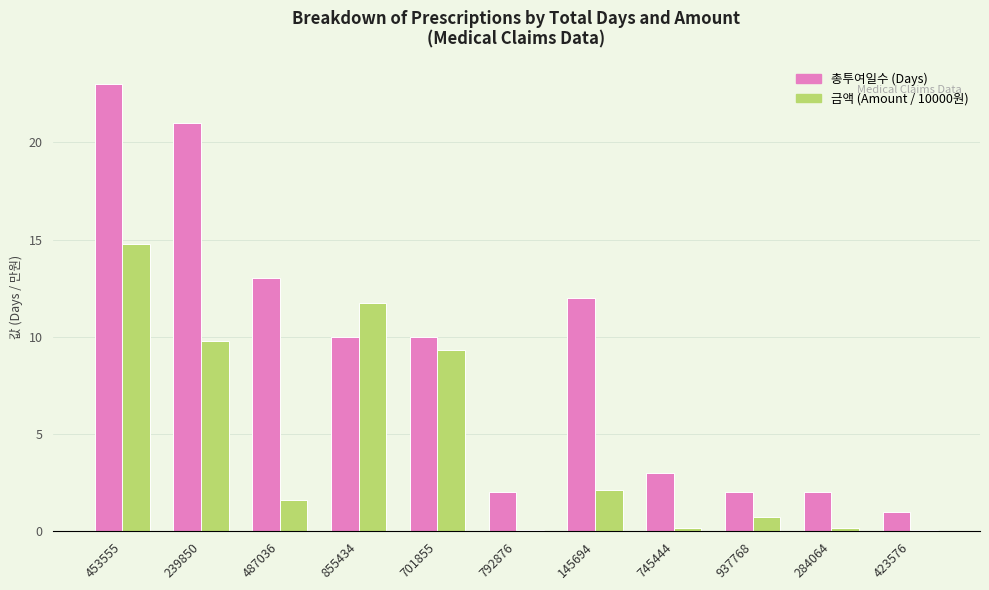

What is the approximate value of 금액 (Amount / 10000원) at 487036?

1.6